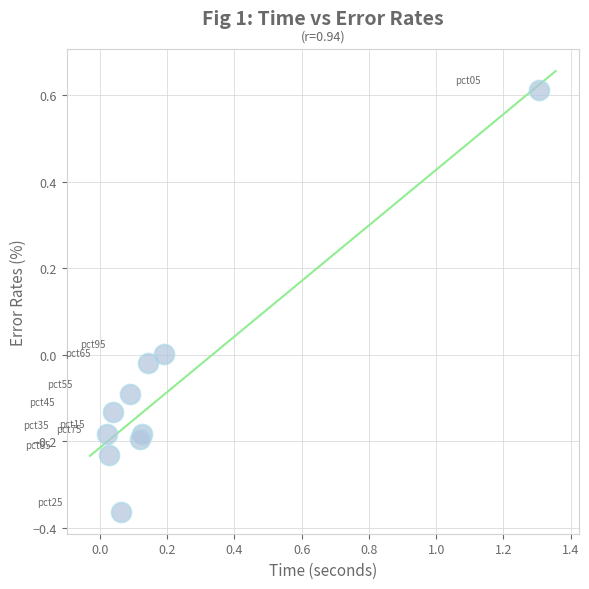

What is the range of Y values (max minus min)?

1.0